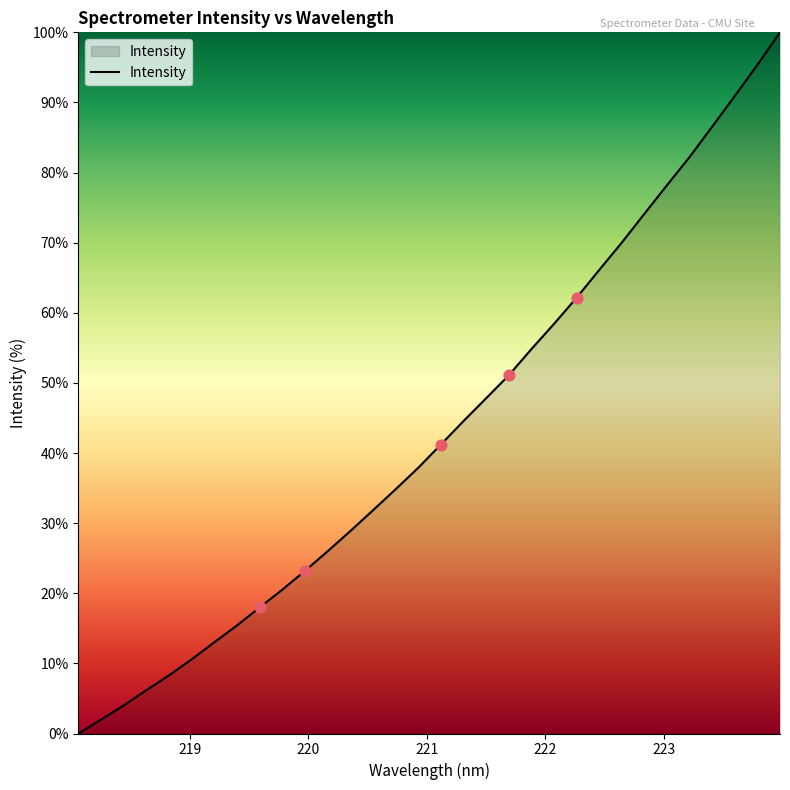

What is the greatest value displayed?

100.0